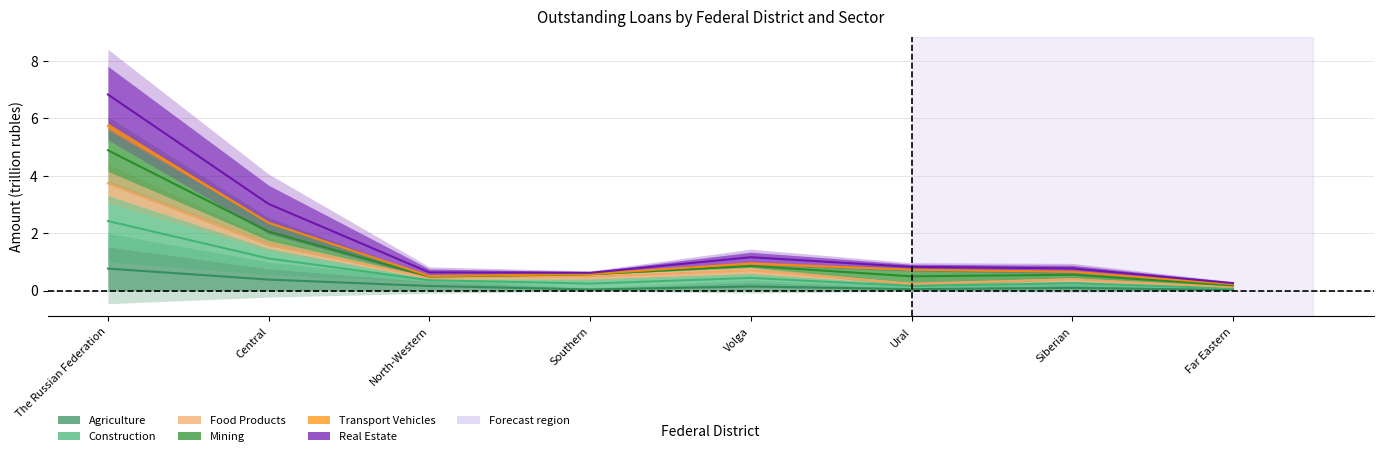

What is the label of the 2nd point from the left?

Central